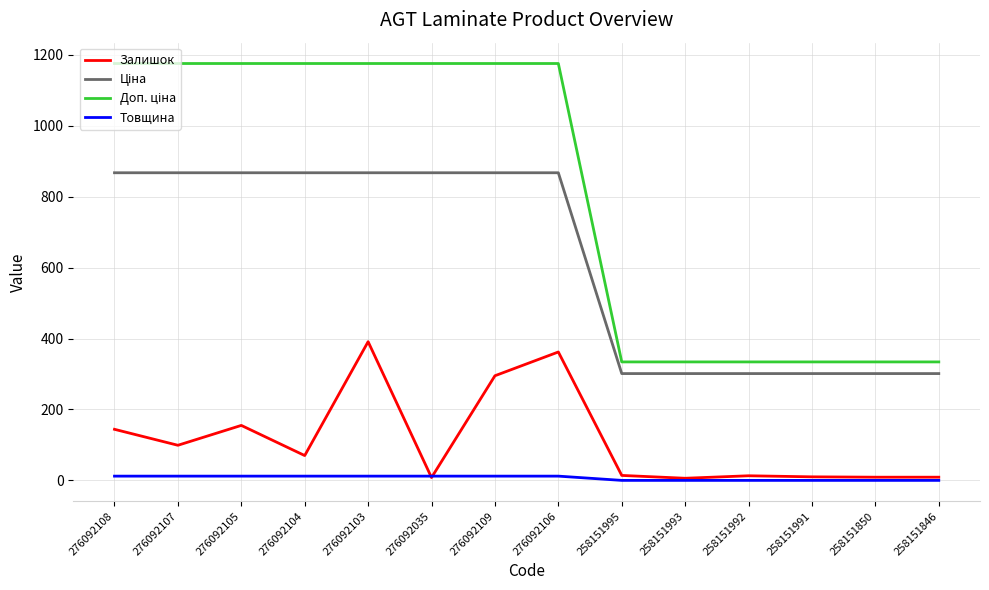

True or false: Товщина has a value of 0.0 at 258151992.

True